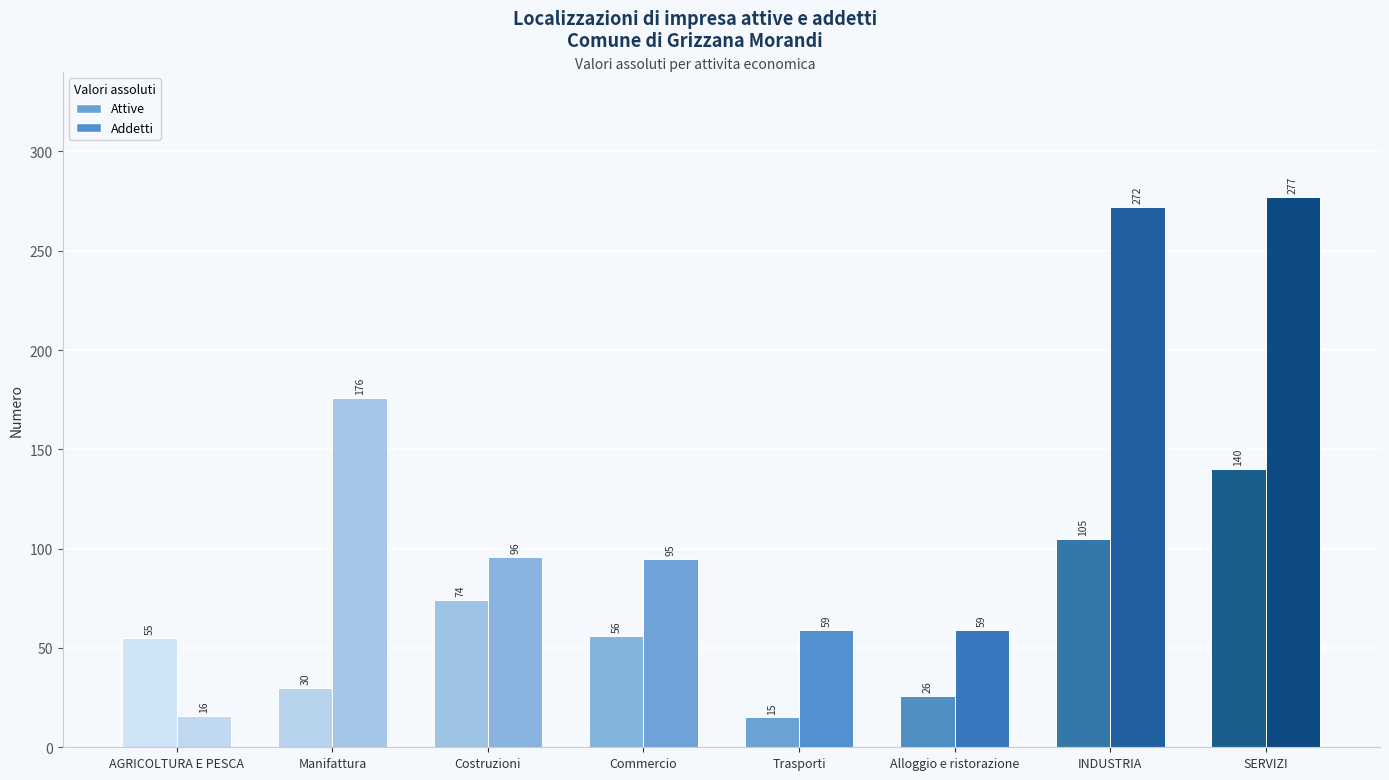

Which label corresponds to the smallest value in the chart?

Trasporti